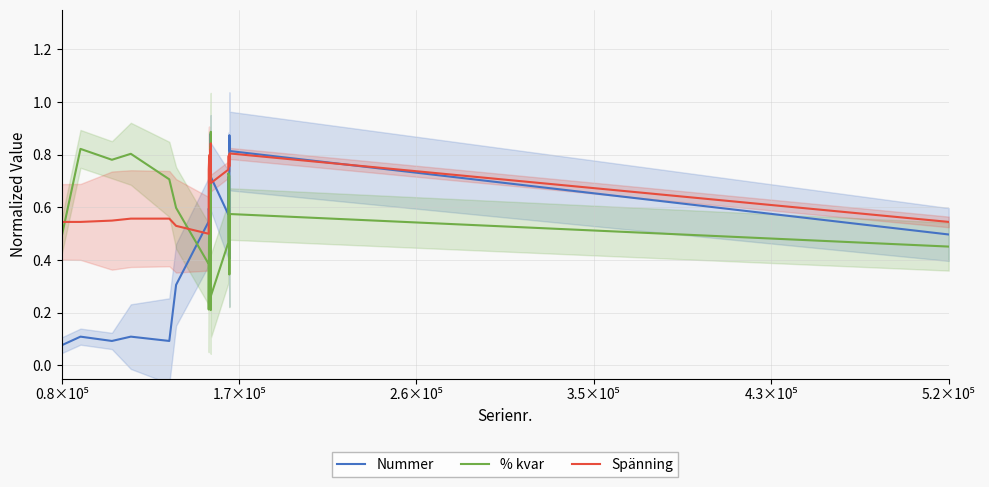

At which label is Nummer closest to 0?

0.8×10⁵